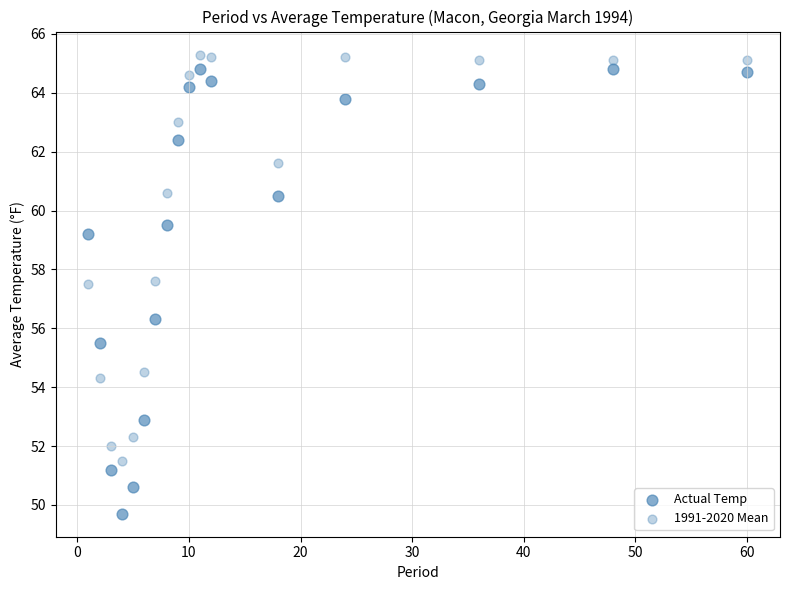

How many data points are displayed?

34